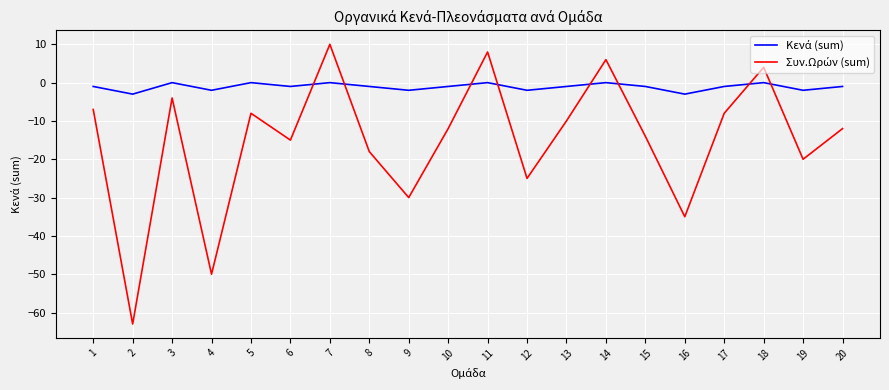

What is the total value across all series at 4?

-52